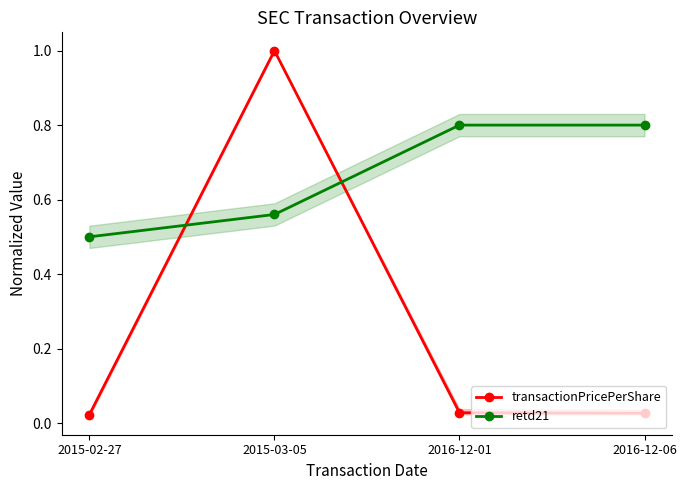

Count the retd21 values in the range 0 to 1.

4